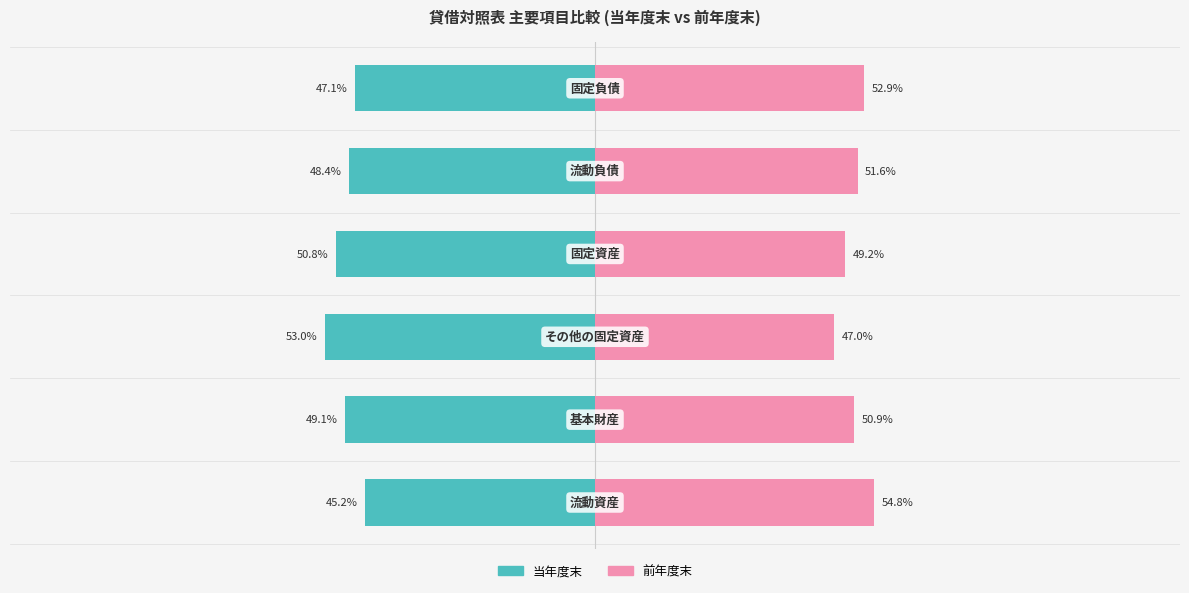

Which series changed the most between 1 and 5?

当年度末